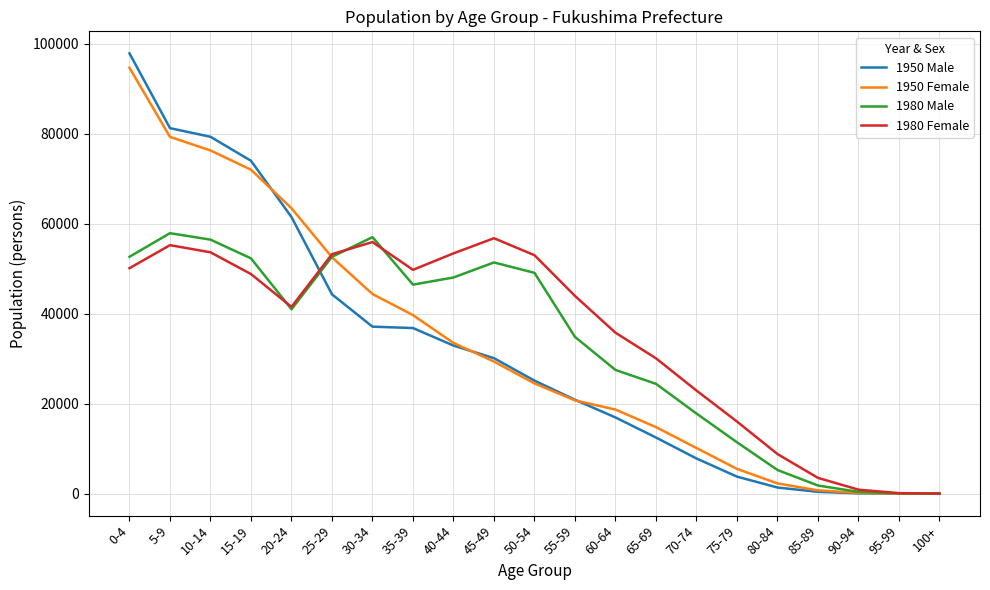

Which series has the largest total across all categories?

1980 Female